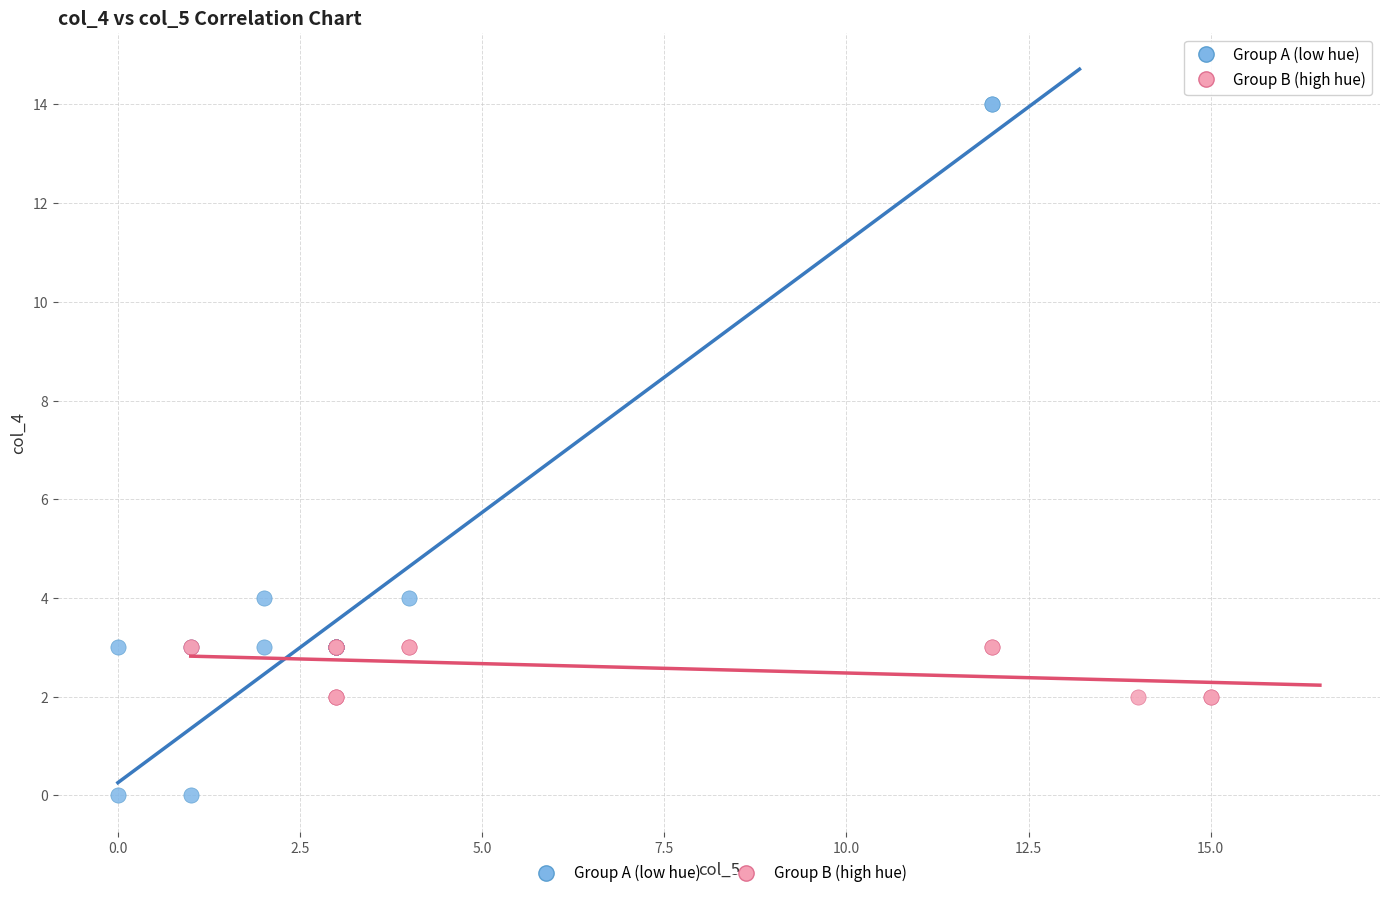

Which series has the widest spread of Y values?

Group A (low hue)